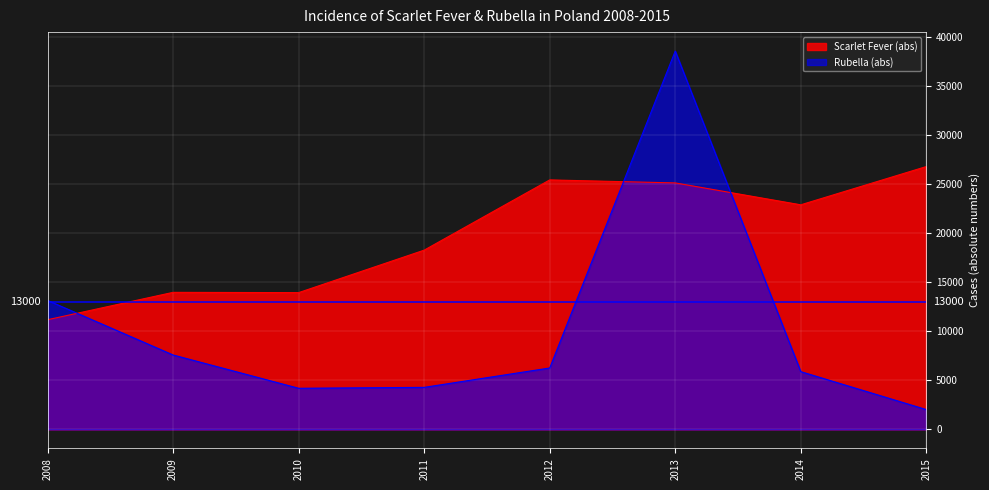

What is the difference between the maximum and minimum values in the Scarlet Fever (abs) series?

15603